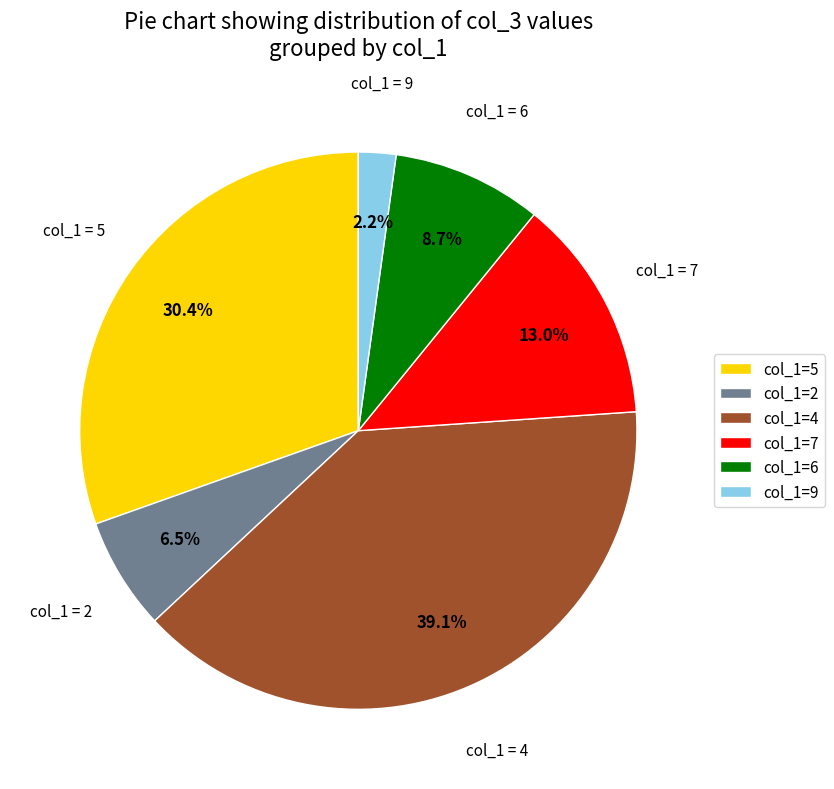

Which category has the biggest portion of the pie?

col_1=4